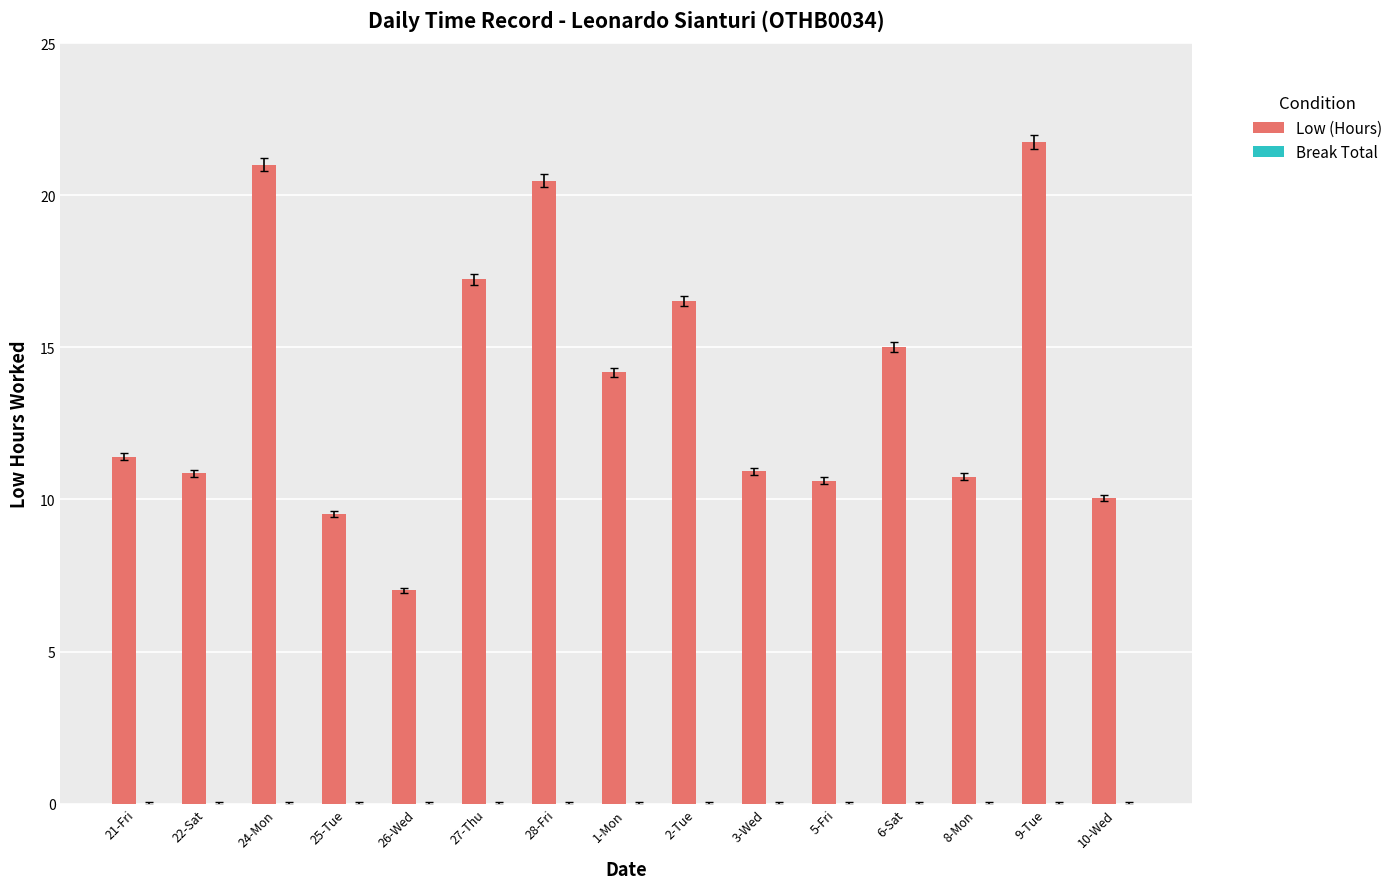

How many bars are there in total?

15